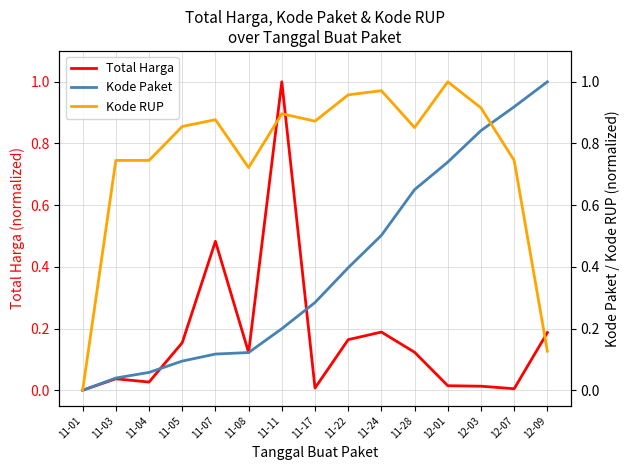

Between 12-09 and 12-01, which is larger?

12-09